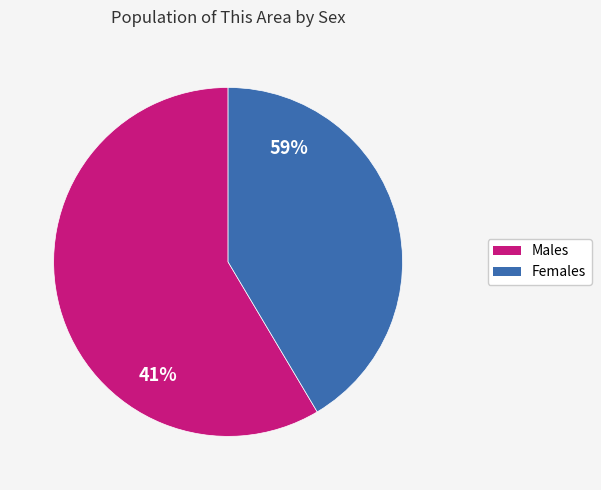

To the nearest percent, what is the combined percentage of Female and Male?

100%